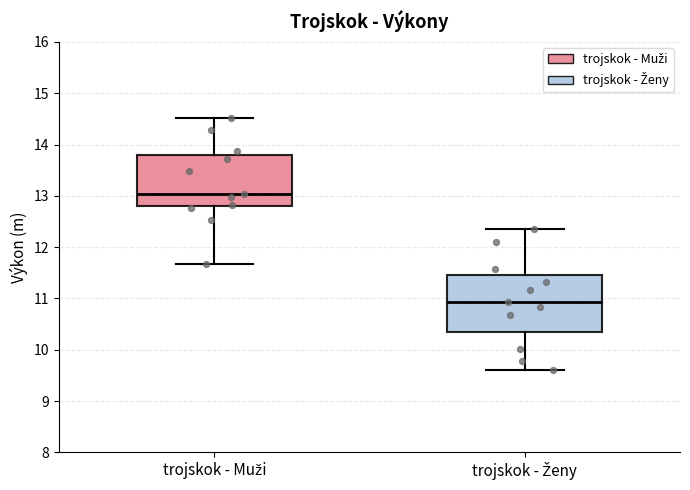

Which box's median line is the lowest?

trojskok - Ženy